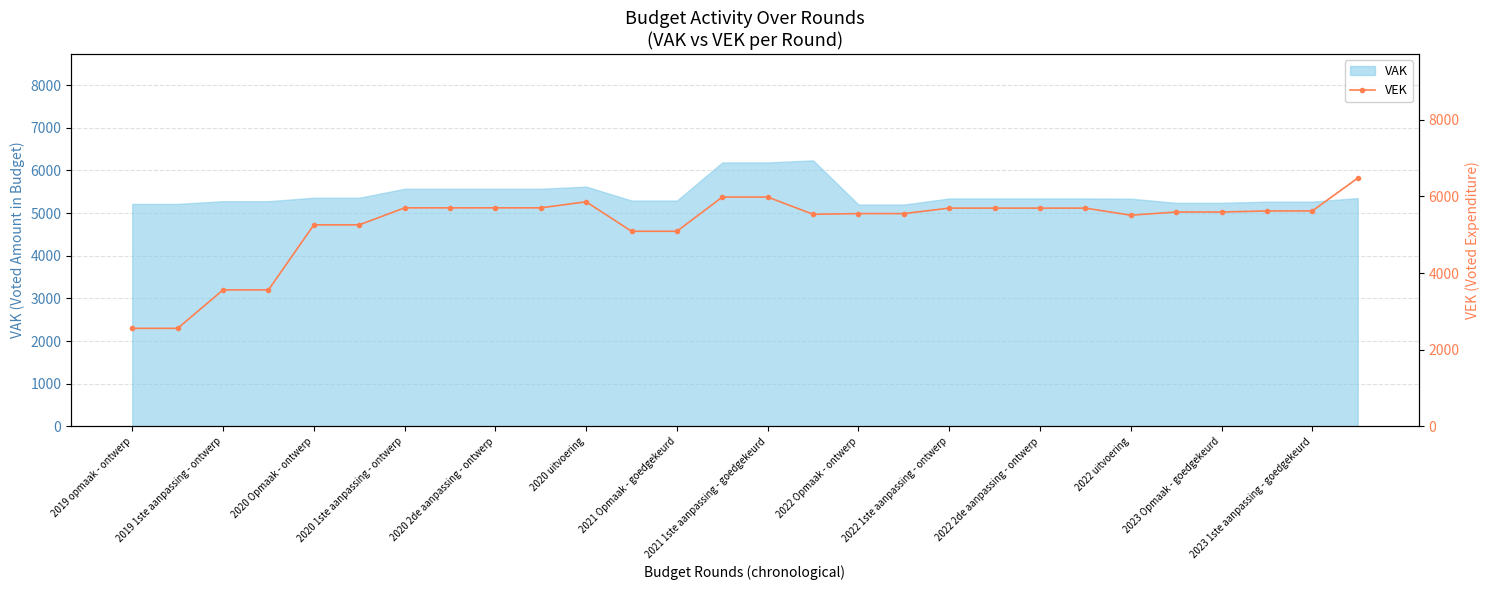

Which has a higher value, 23 or 15?

23